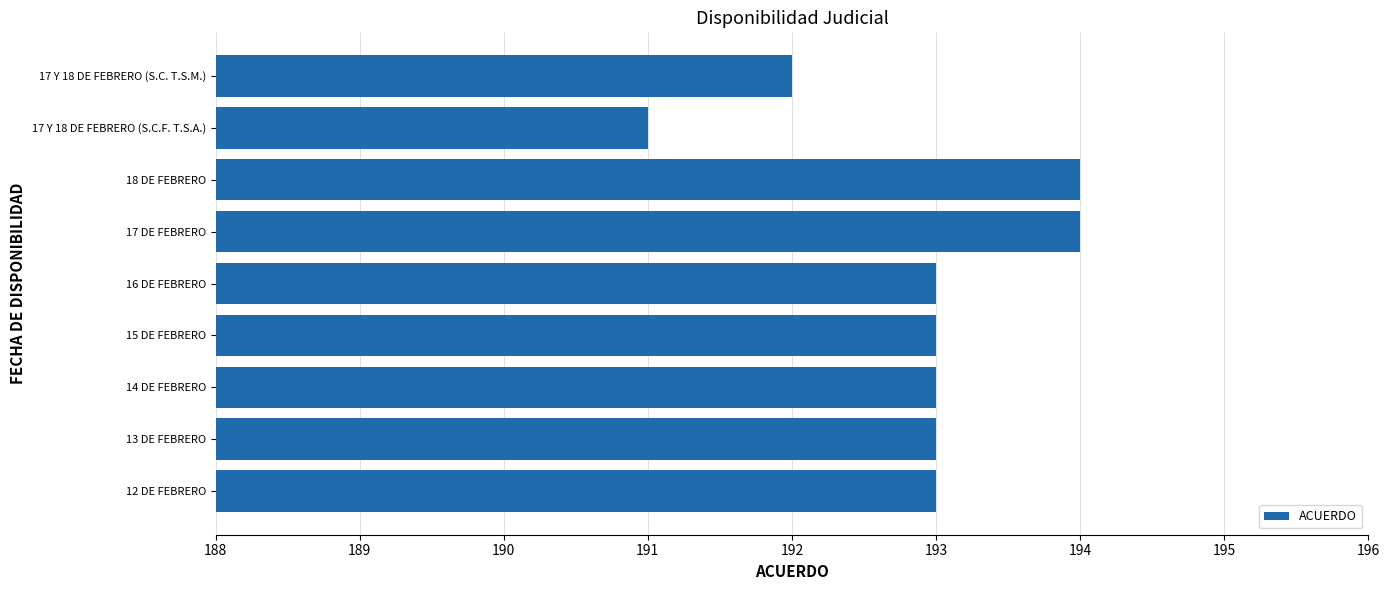

What is the smallest value displayed?

191